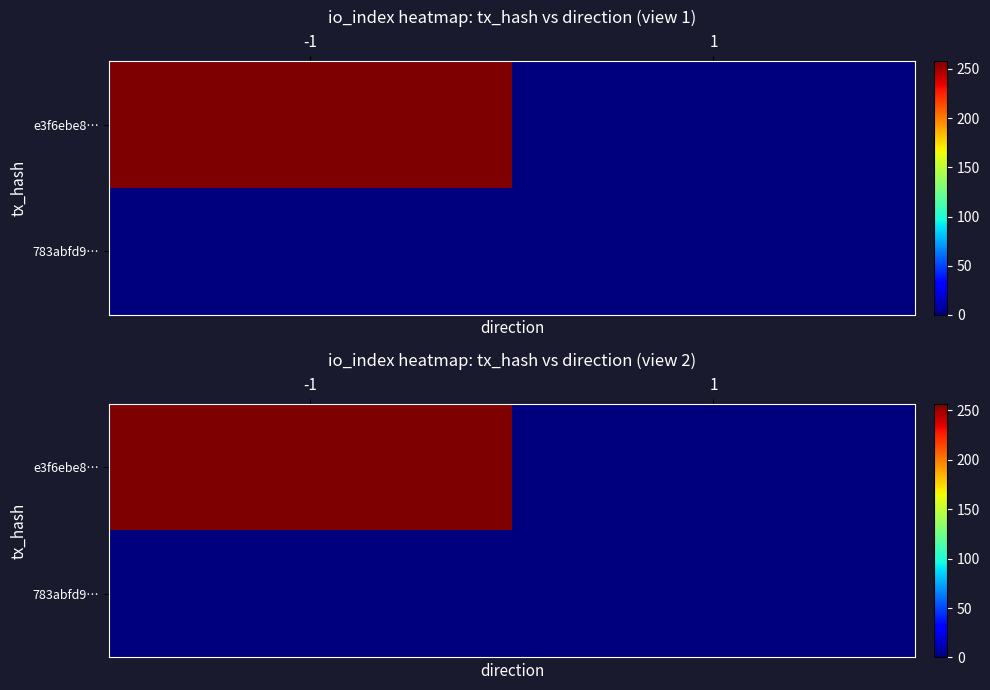

What is the sum of all e3f6ebe8… values?

257